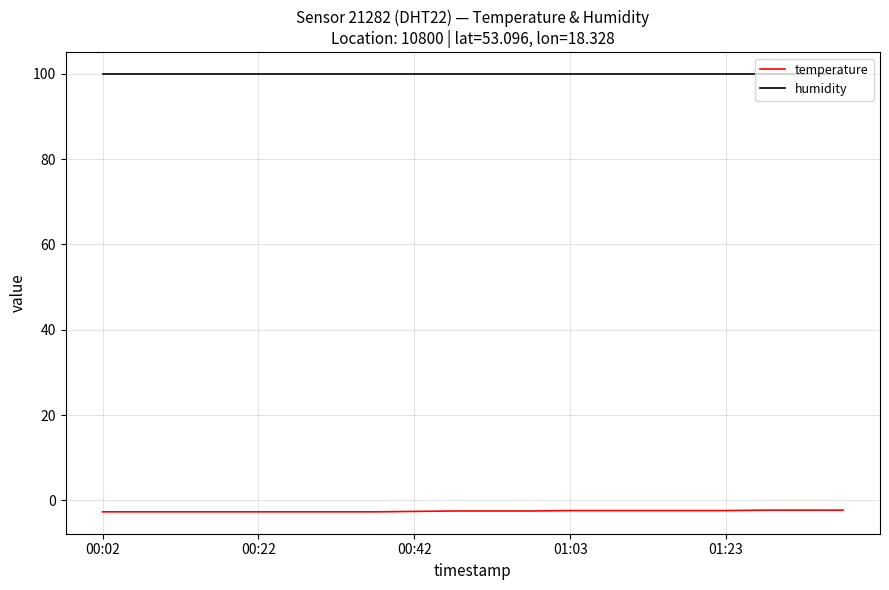

What is the maximum value shown in the chart?

99.9